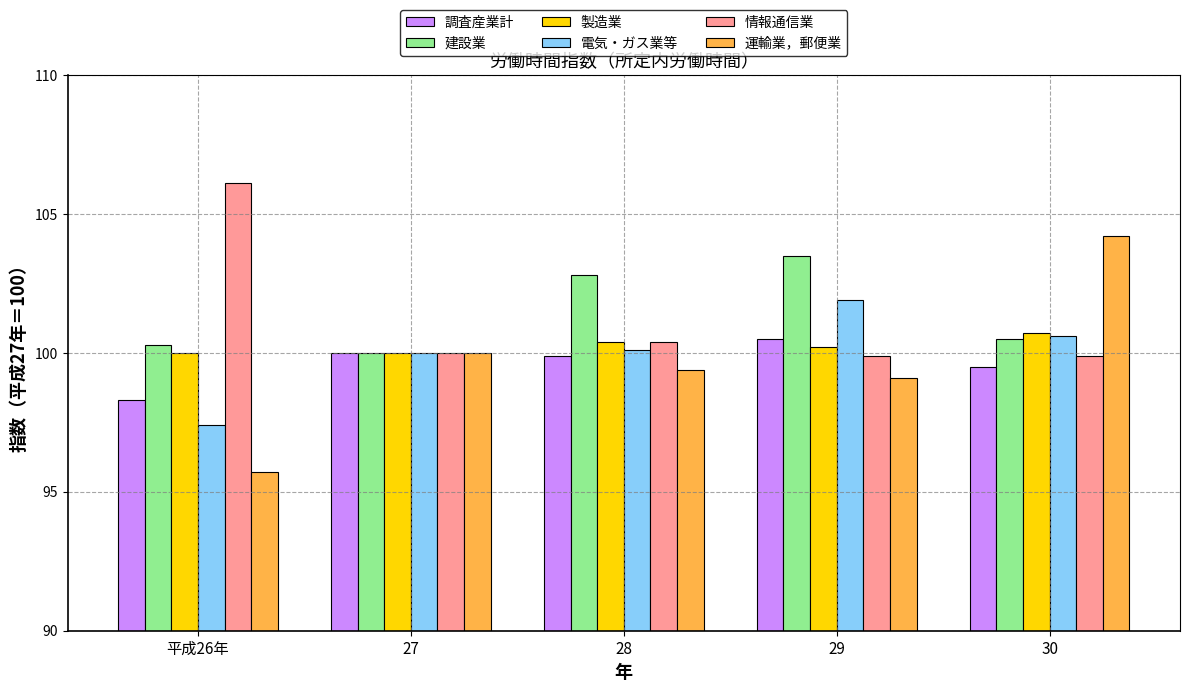

How many bars are there in total?

30